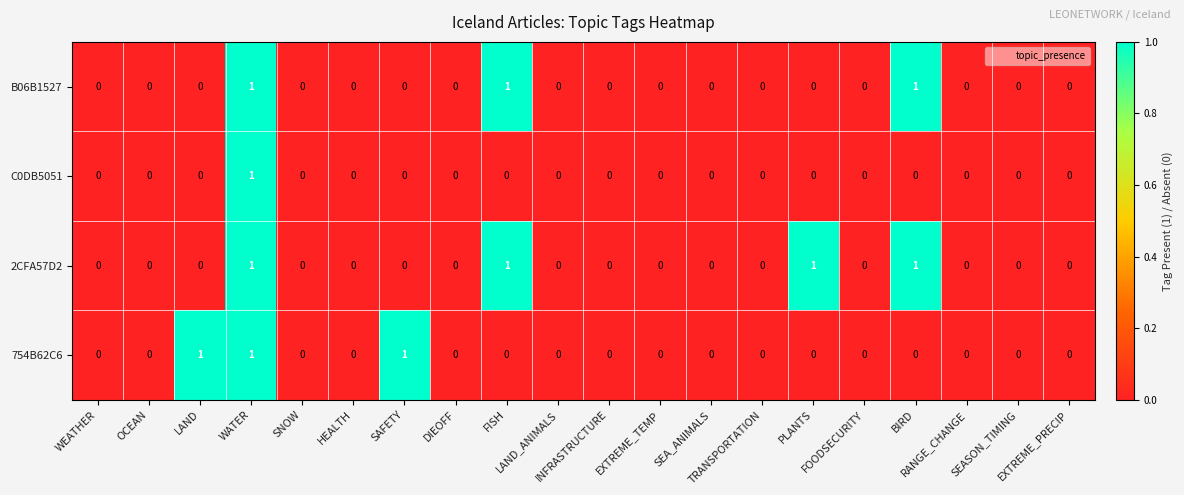

What is the sum of all B06B1527 values?

3